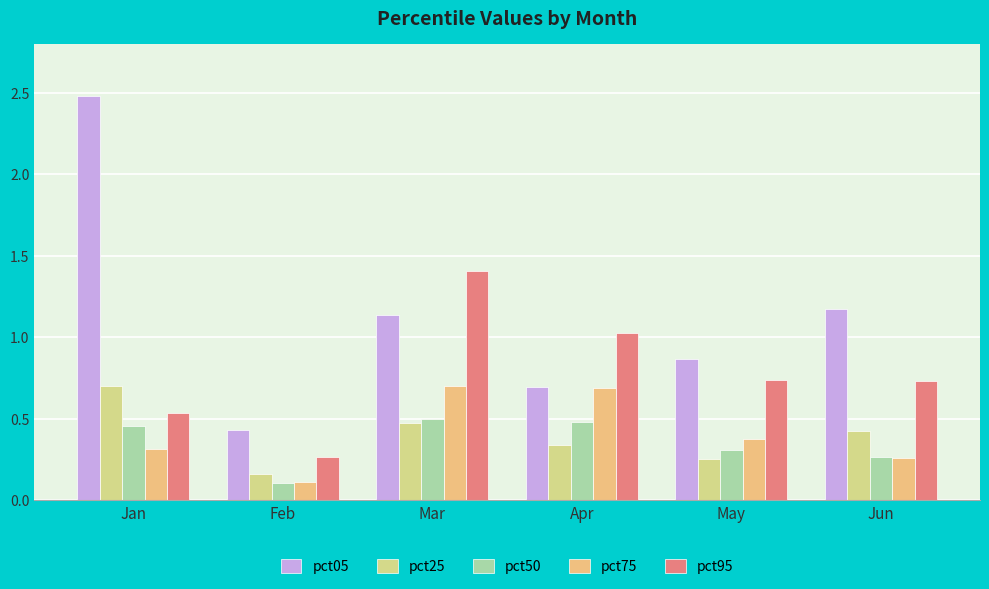

Reading left to right, list all the values displayed in this chart.

pct05: Jan=2.5	Feb=0.4	Mar=1.1	Apr=0.7	May=0.9	Jun=1.2
pct25: Jan=0.7	Feb=0.2	Mar=0.5	Apr=0.3	May=0.3	Jun=0.4
pct50: Jan=0.5	Feb=0.1	Mar=0.5	Apr=0.5	May=0.3	Jun=0.3
pct75: Jan=0.3	Feb=0.1	Mar=0.7	Apr=0.7	May=0.4	Jun=0.3
pct95: Jan=0.5	Feb=0.3	Mar=1.4	Apr=1.0	May=0.7	Jun=0.7